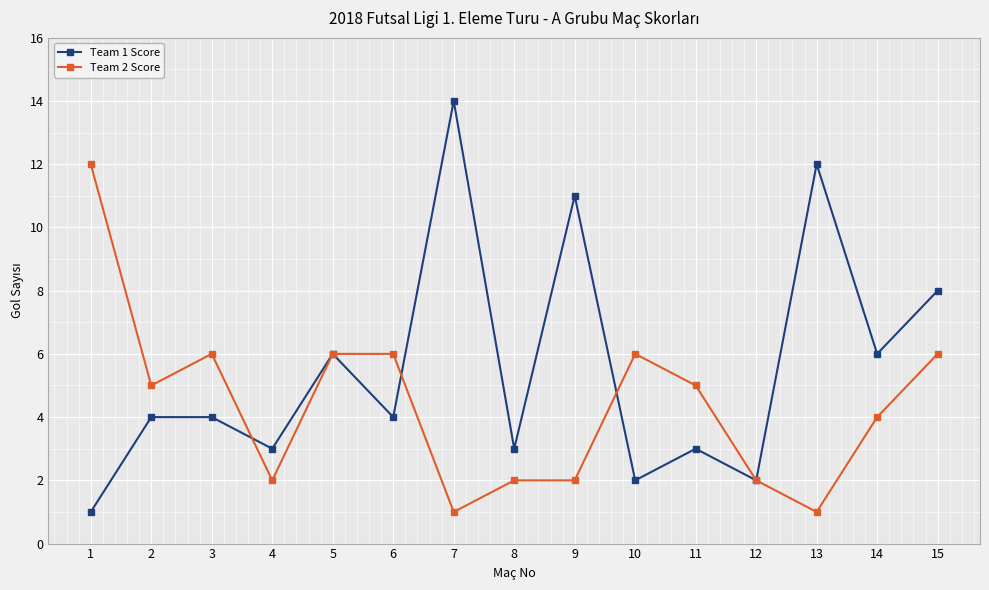

Which series has the largest total across all categories?

Team 1 Score